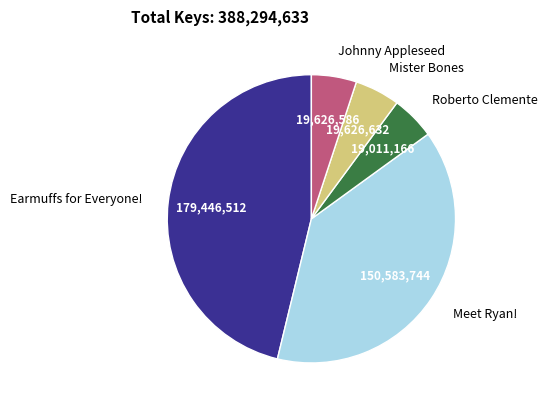

Does Johnny Appleseed represent more than half of the total?

No